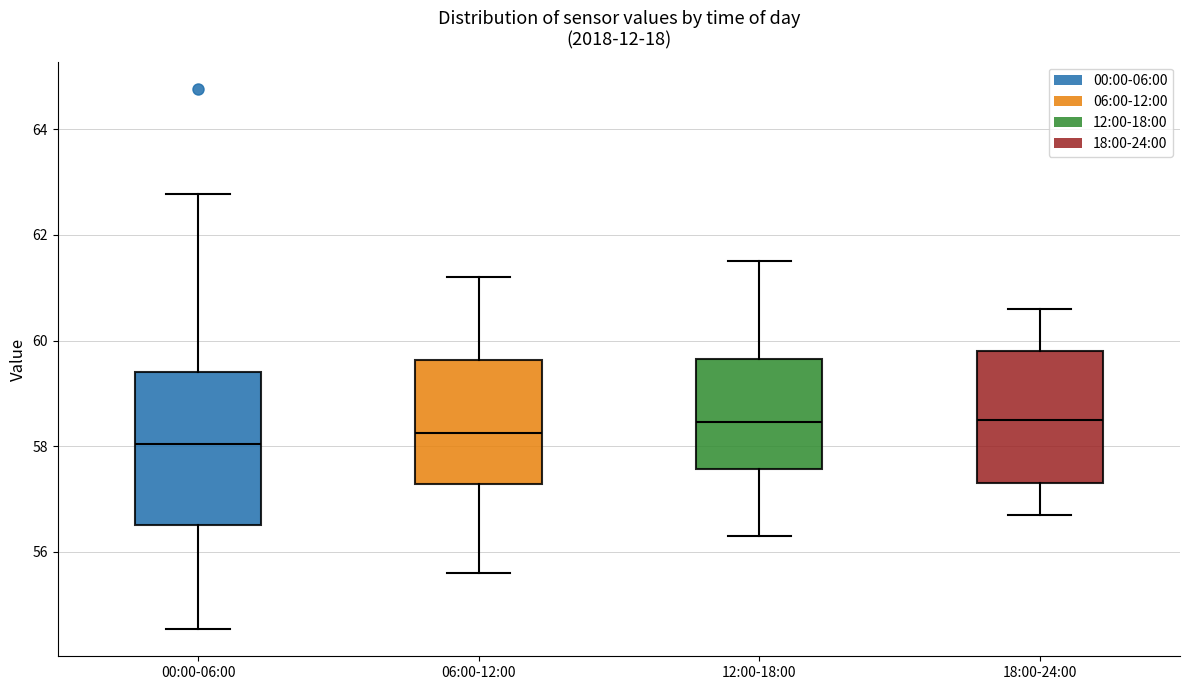

Reading left to right, transcribe this box plot: for each box, give where its median line is, the range the box spans, and where its two whiskers end, as read against the y-axis. The values are not printed on the chart, so give them approximately, as read against the axis.

00:00-06:00: median 58.0, box 56.6 to 59.4, whiskers 54.6 to 62.8
06:00-12:00: median 58.2, box 57.2 to 59.6, whiskers 55.6 to 61.2
12:00-18:00: median 58.4, box 57.6 to 59.6, whiskers 56.4 to 61.6
18:00-24:00: median 58.6, box 57.4 to 59.8, whiskers 56.8 to 60.6